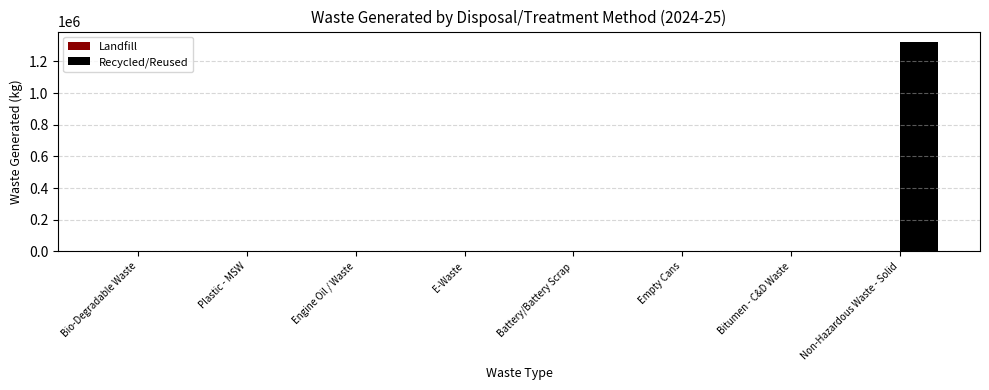

How many groups of bars are there?

8